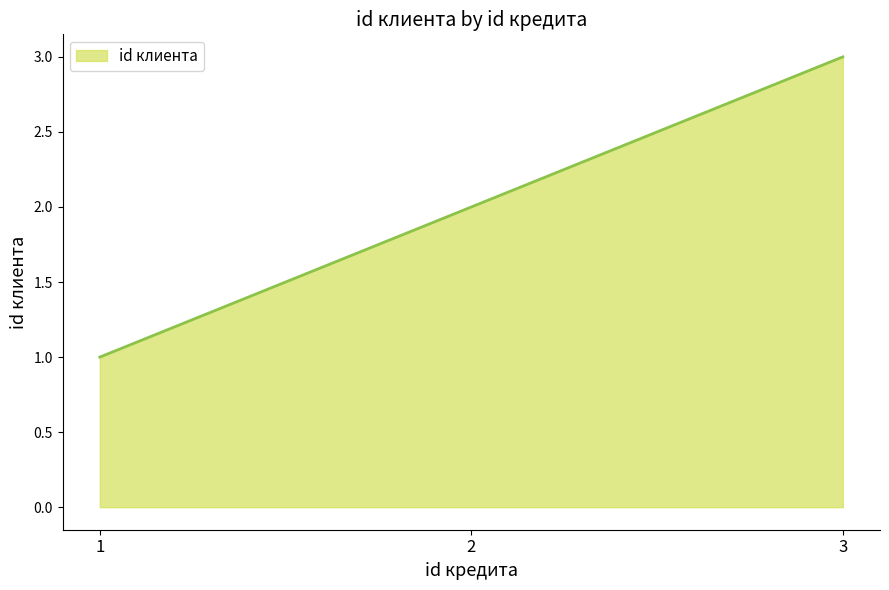

What is the ratio of the value at 1 to the value at 2?

0.5